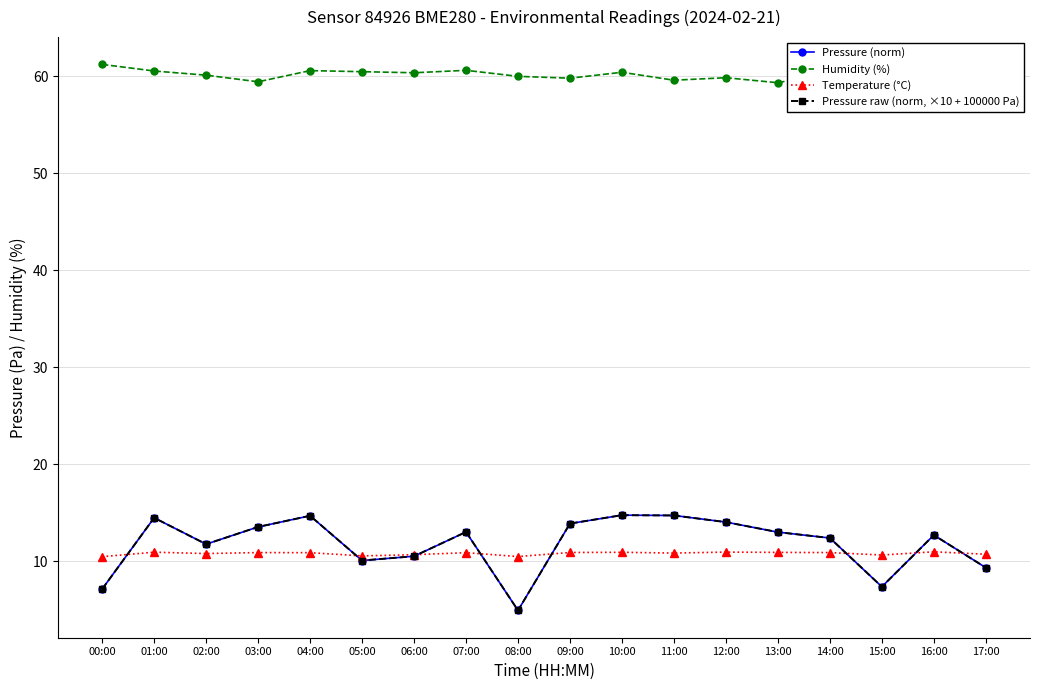

Where does the Pressure raw (norm, ×10 + 100000 Pa) series first go above 13?

01:00